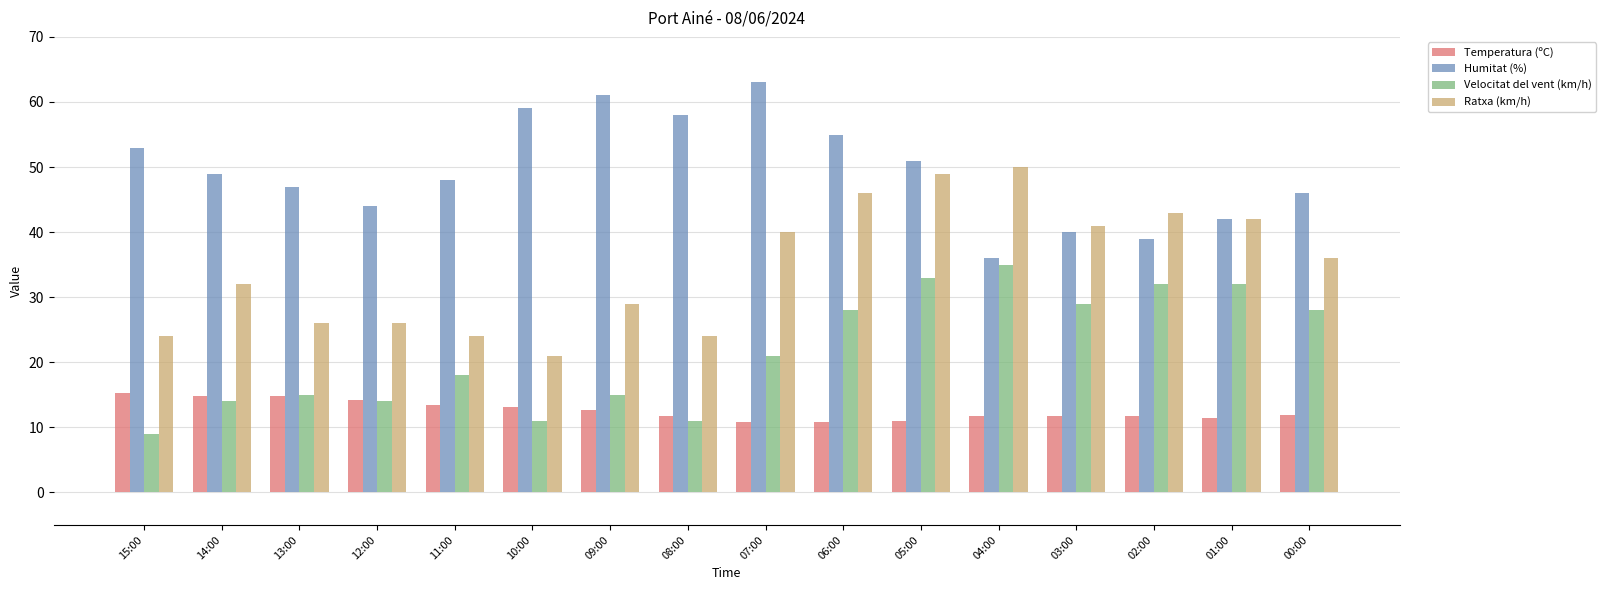

How many distinct data groups are displayed?

4